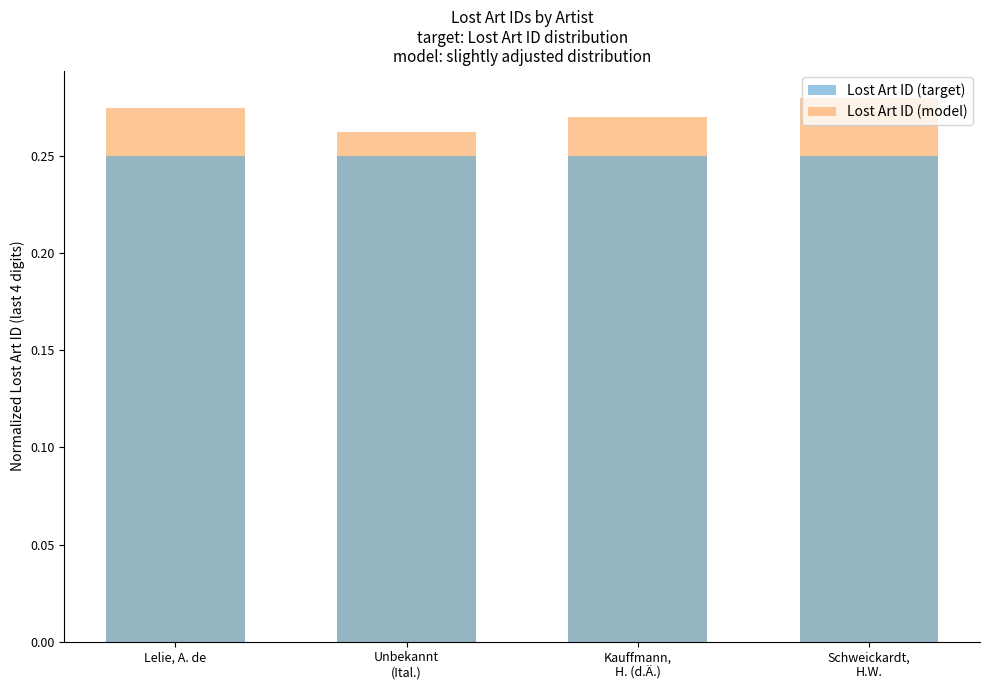

Count the number of categories in the chart.

4